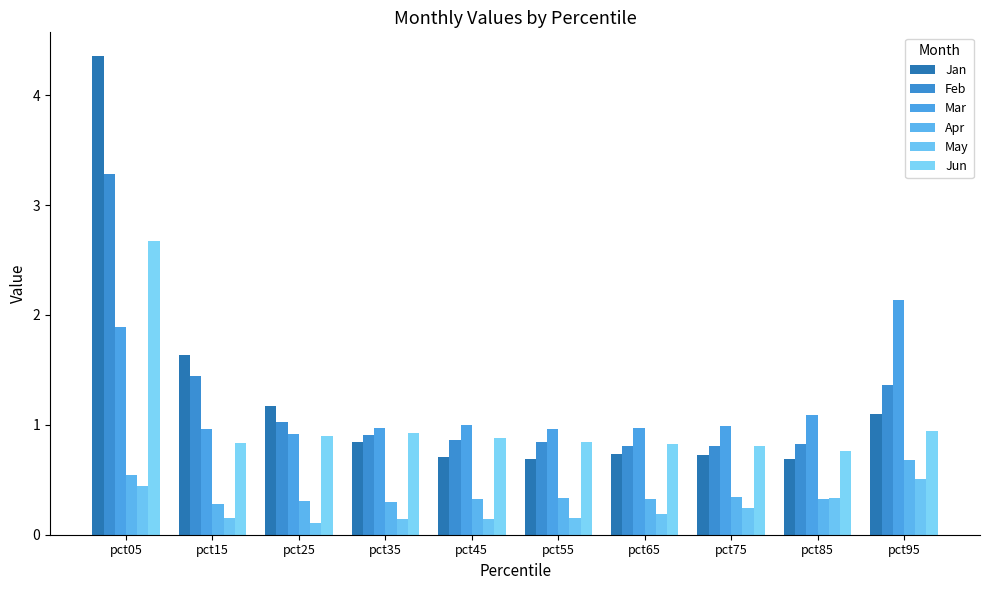

Rank the series at pct15 from lowest to highest value.

May, Apr, Jun, Mar, Feb, Jan